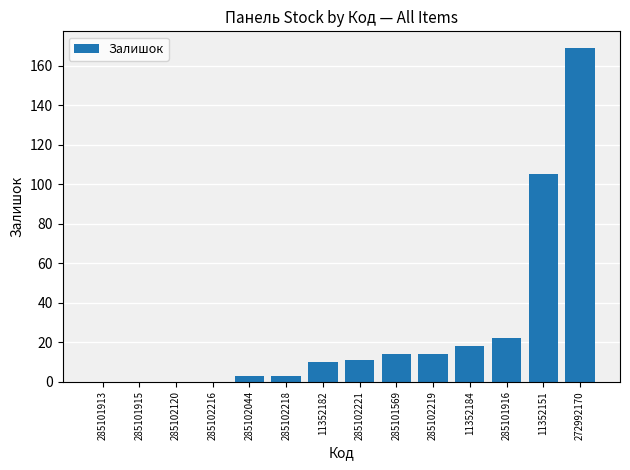

What value does the data have at 285102044, to the nearest 5?

5